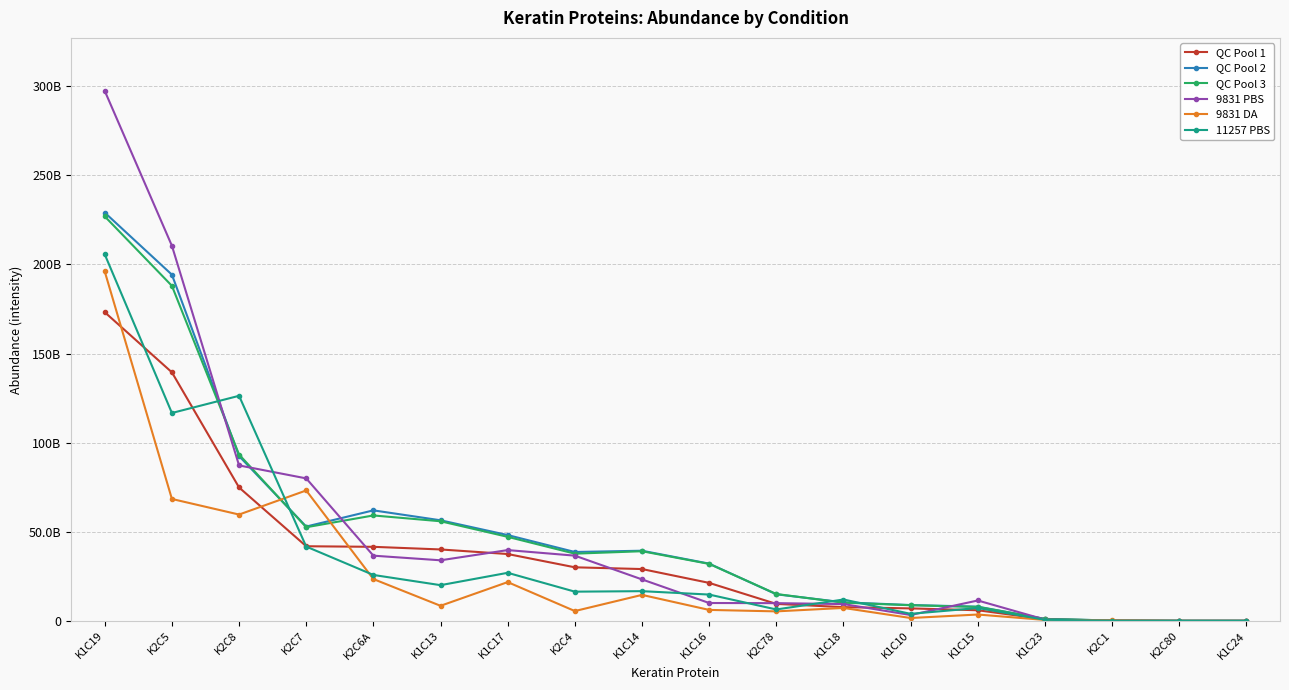

What is the label of the 2nd point from the left?

K2C5